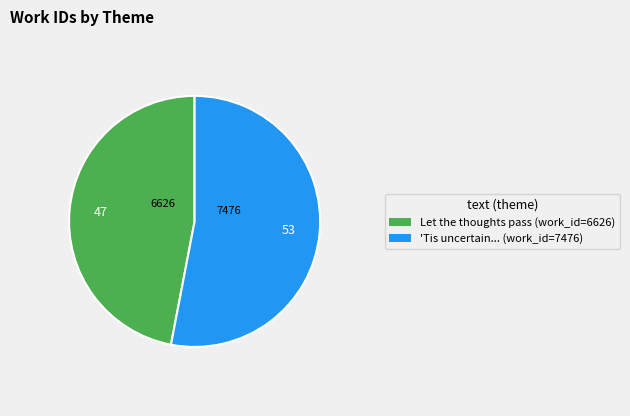

Does any single category account for the majority?

Yes